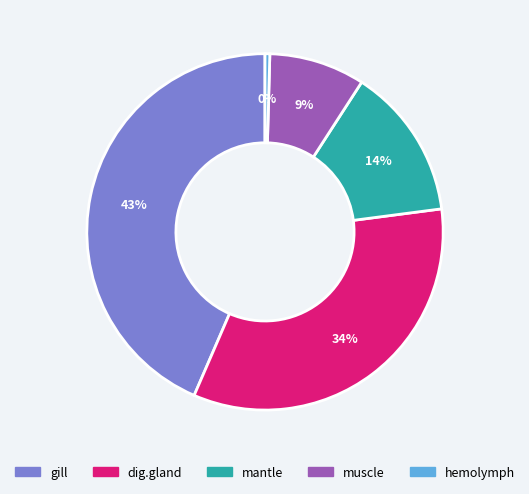

Rank the categories by value from highest to lowest.

gill, dig.gland, mantle, muscle, hemolymph